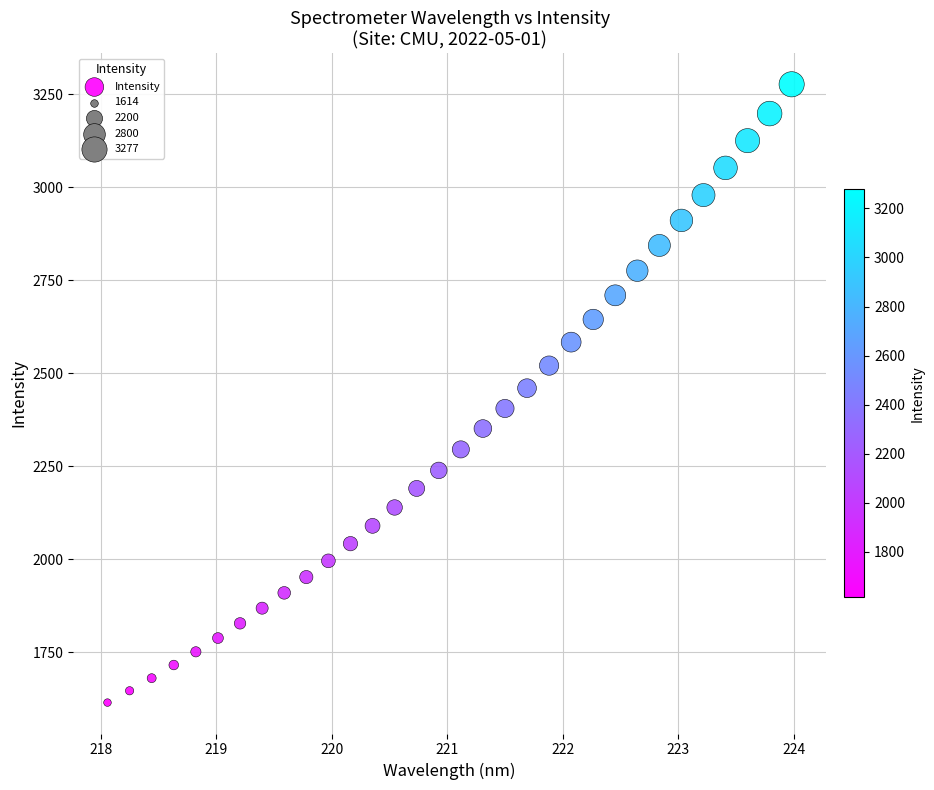

What is the range of X values (max minus min)?

5.9